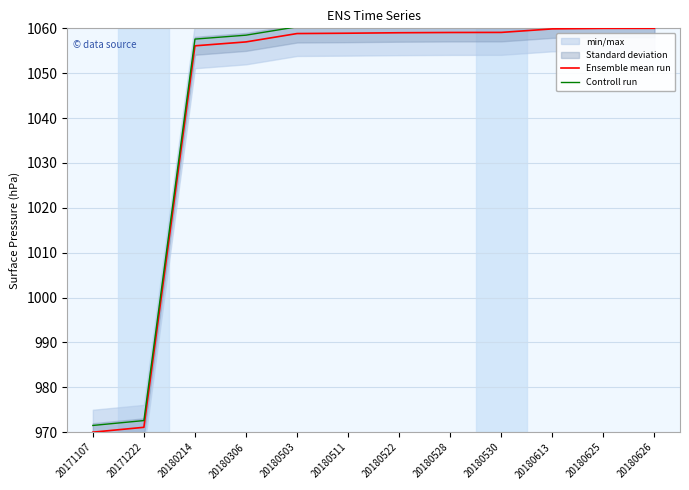

Which series has the largest total across all categories?

Controll run